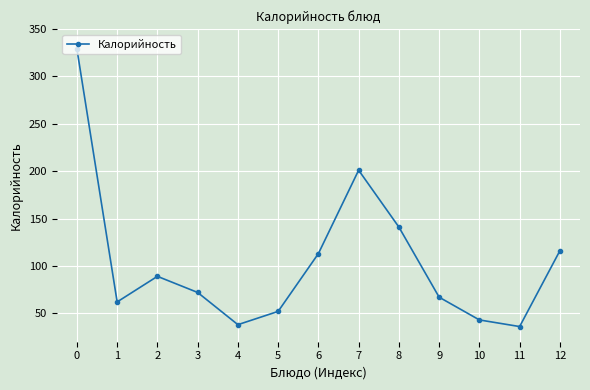

What is the minimum value shown in the chart?

36